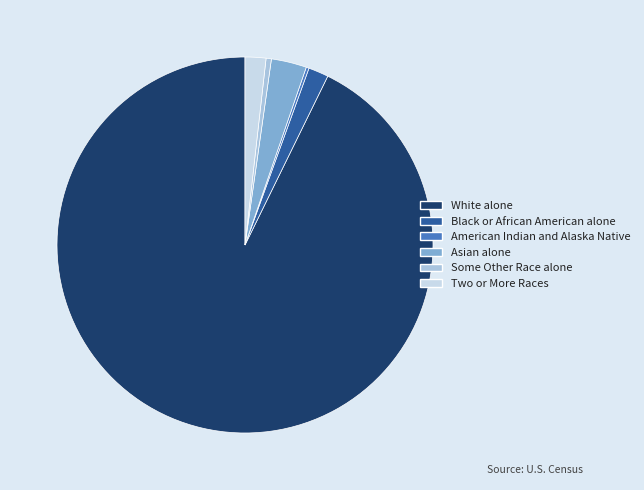

Which category has the biggest portion of the pie?

White alone